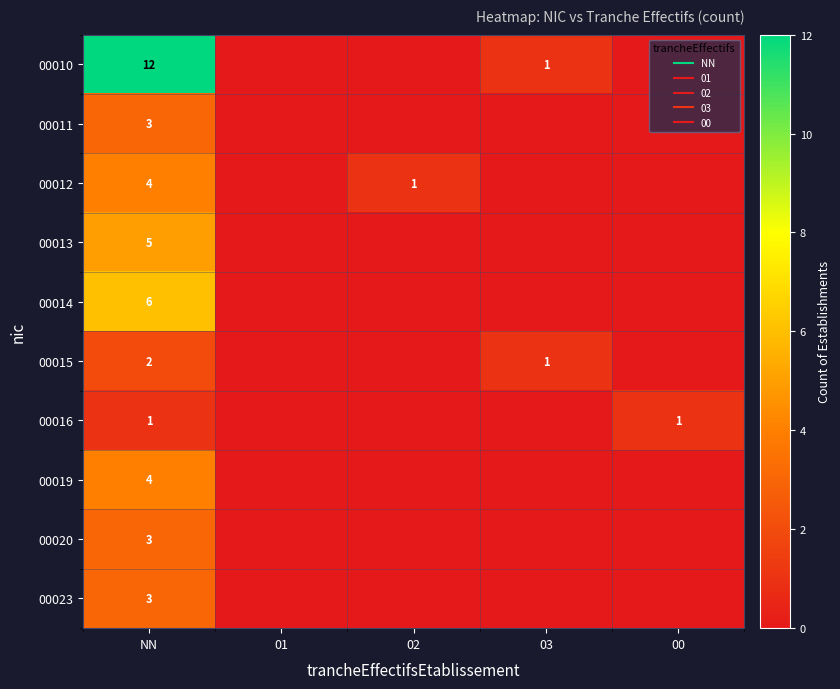

What is the difference between the 00016 values at 01 and 00?

1